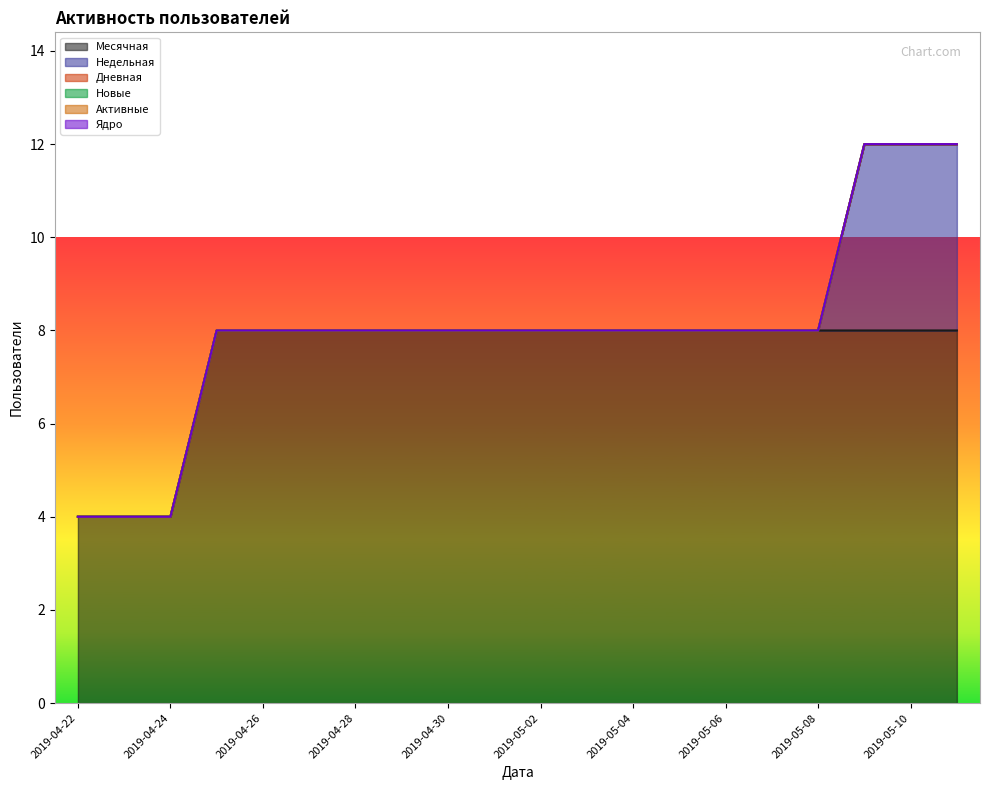

Reading left to right, what are all the values shown in this chart?

Месячная: 4	4	4	8	8	8	8	8	8	8	8	8	8	8	8	8	8	8	8	8
Недельная: 0	0	0	0	0	0	0	0	0	0	0	0	0	0	0	0	0	4	4	4
Дневная: 0	0	0	0	0	0	0	0	0	0	0	0	0	0	0	0	0	0	0	0
Новые: 0	0	0	0	0	0	0	0	0	0	0	0	0	0	0	0	0	0	0	0
Активные: 0	0	0	0	0	0	0	0	0	0	0	0	0	0	0	0	0	0	0	0
Ядро: 0	0	0	0	0	0	0	0	0	0	0	0	0	0	0	0	0	0	0	0